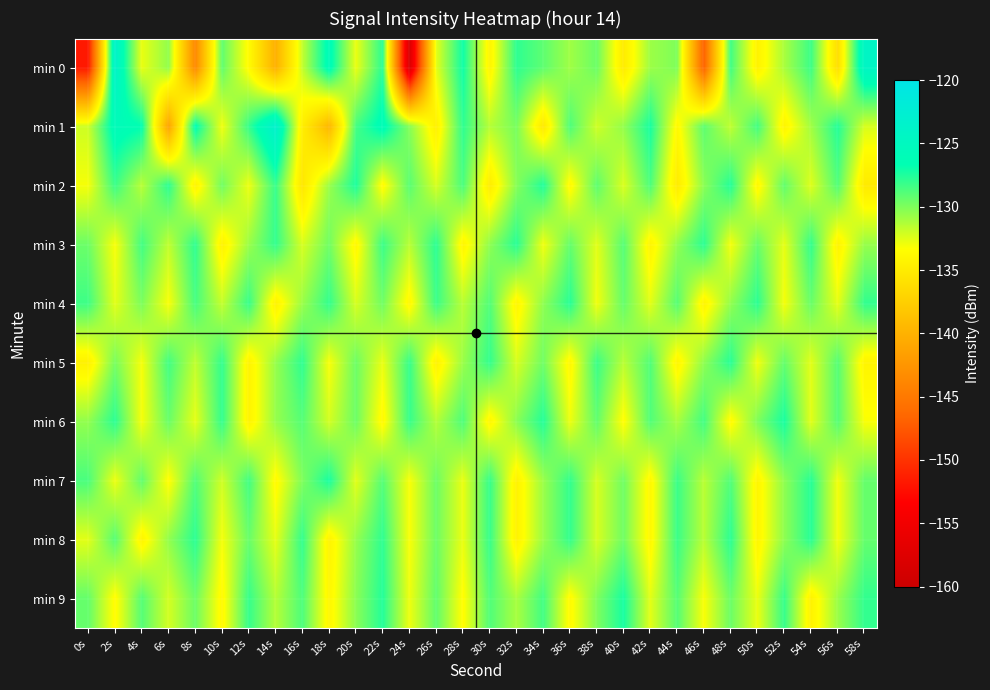

How many categories are shown in the chart?

30